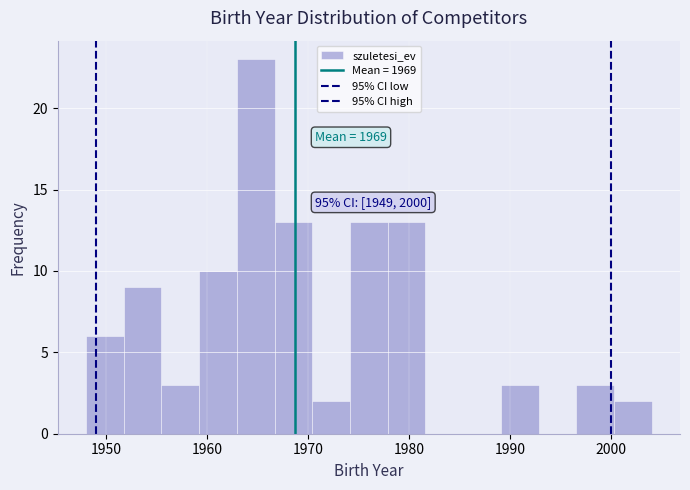

Read against the x-axis, roughly where is the centre of the tallest bar?

1965